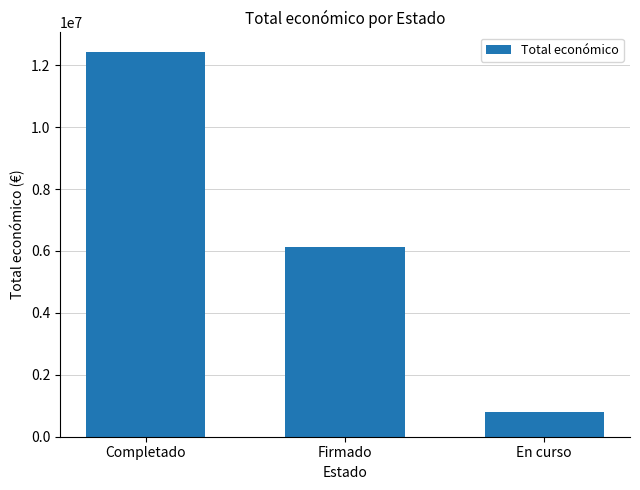

What is the greatest value displayed?

12439418